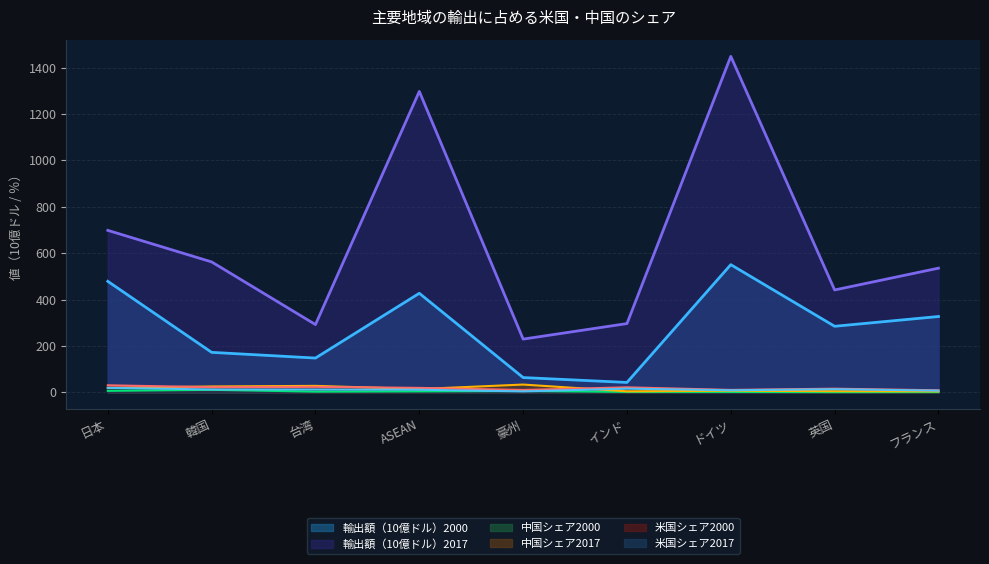

Which category has the lowest value across all series?

英国